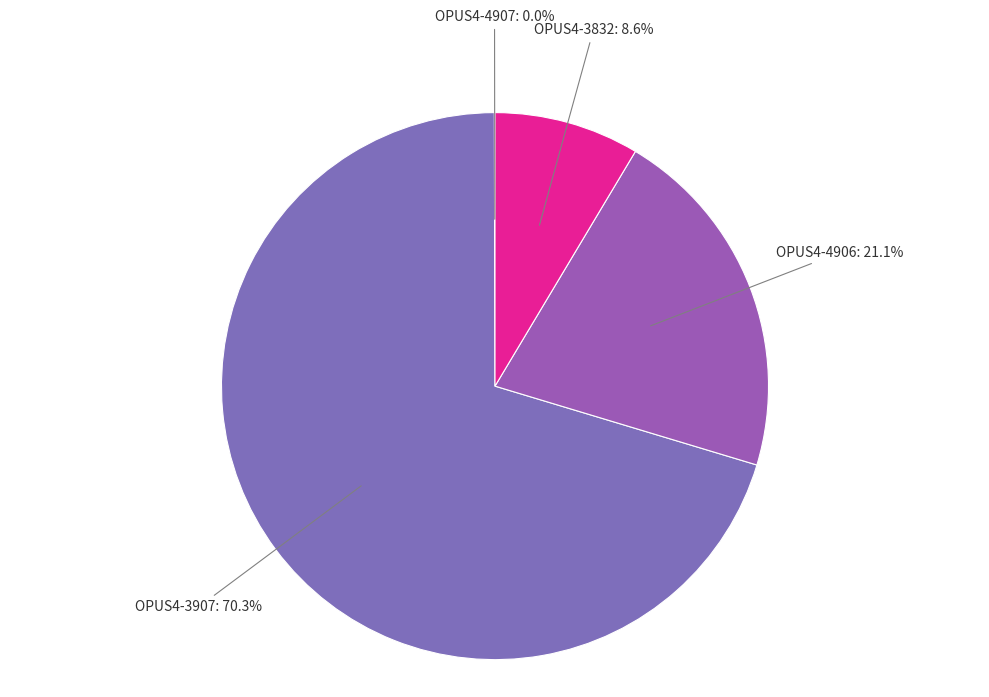

To the nearest percent, what is the difference between the OPUS4-3907 and OPUS4-3832 slice percentages?

62%